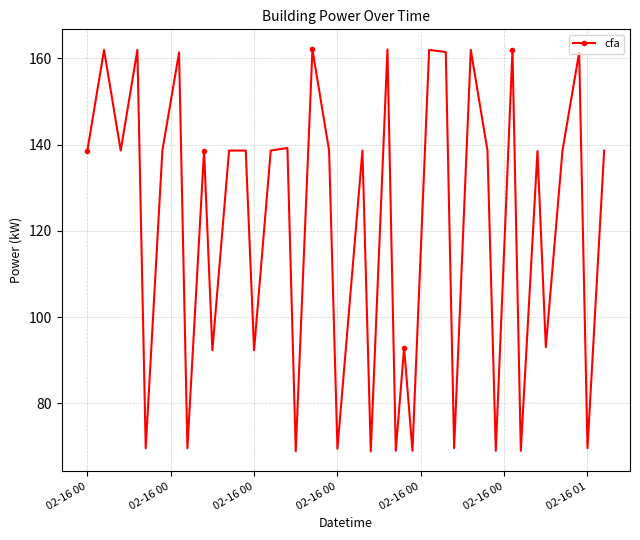

What is the value of the 28th point from the left?

161.5